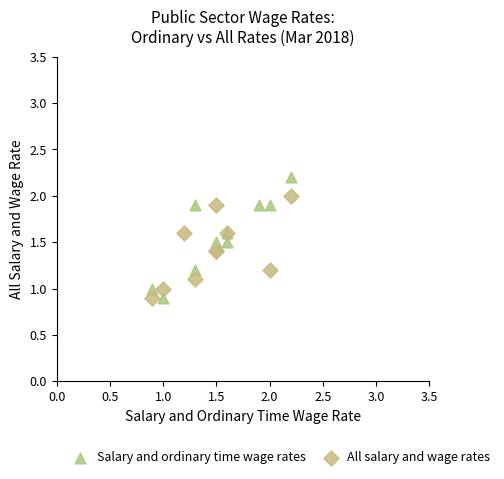

Which series contains the highest Y value?

Salary and ordinary time wage rates